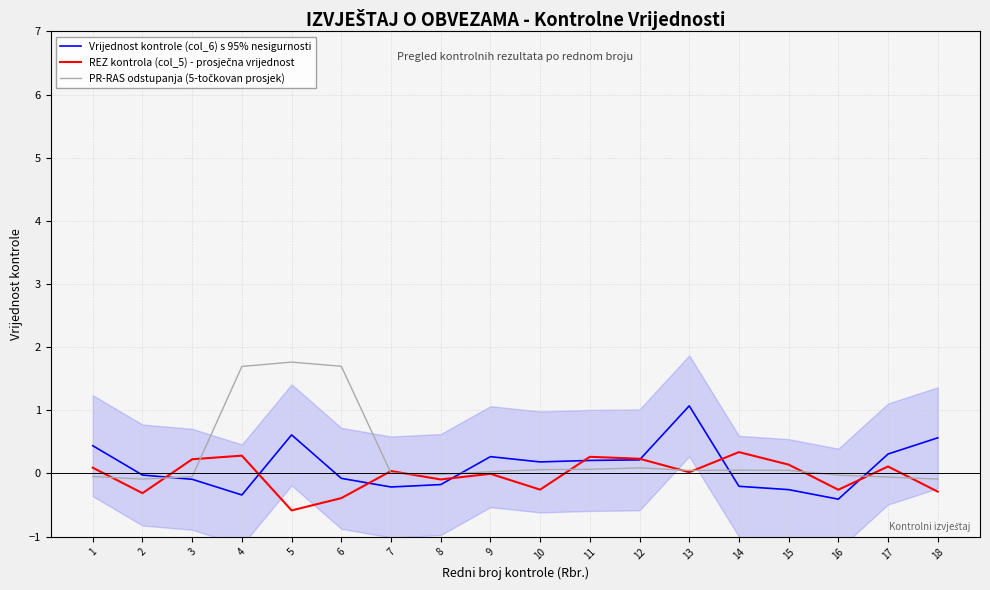

At which category does PR-RAS odstupanja (5-točkovan prosjek) reach its first local valley?

2